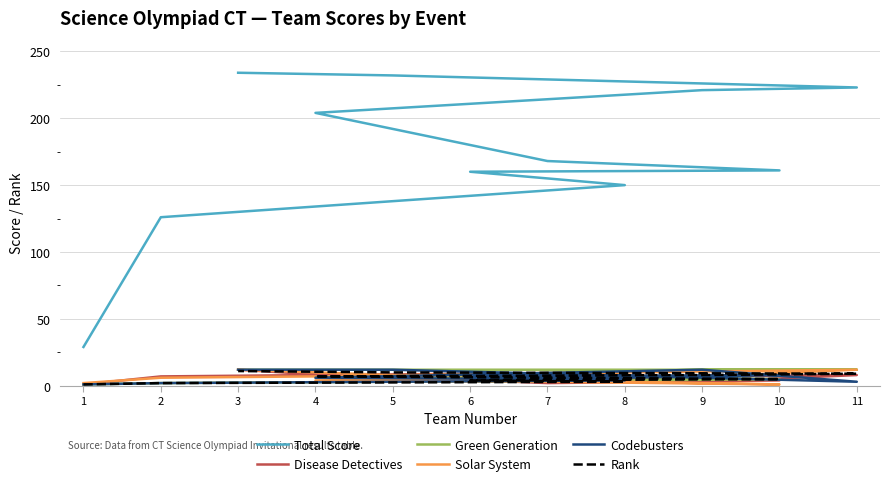

Which series has the largest total across all categories?

Total Score